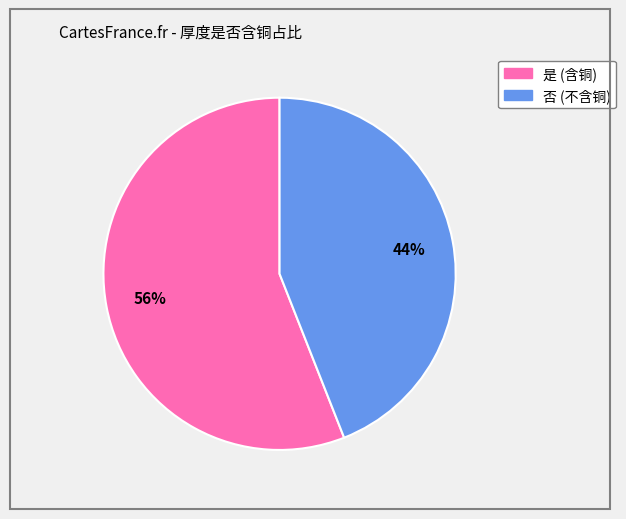

Does 否 represent more than half of the total?

No